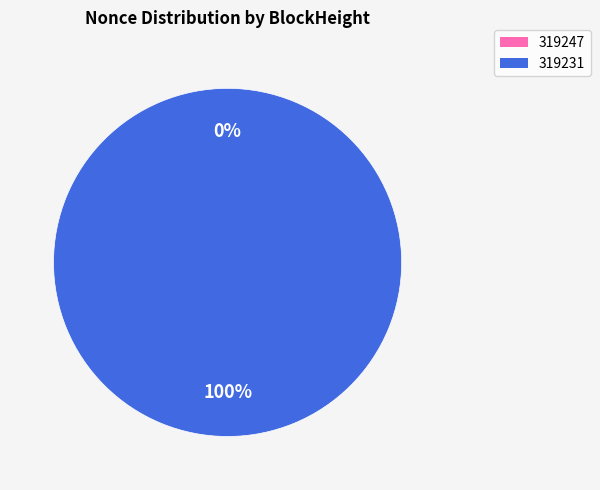

Rank the categories by value from lowest to highest.

319247, 319231